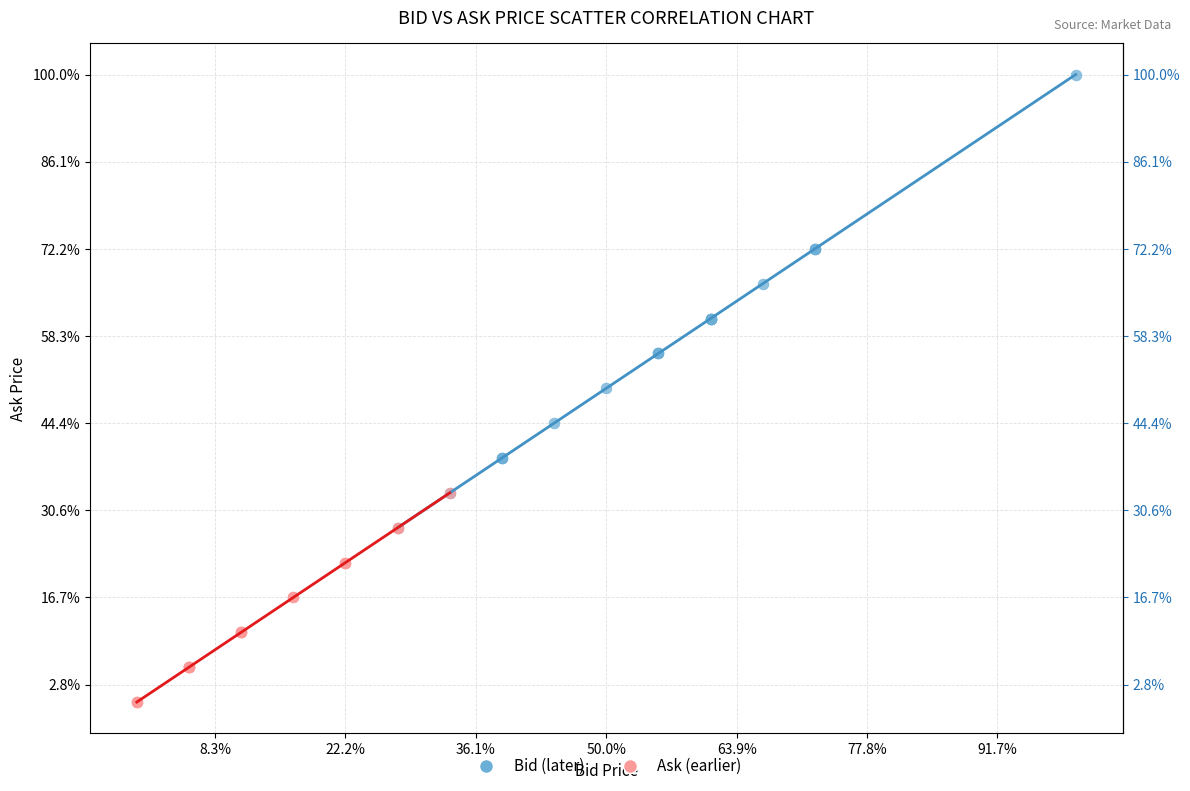

Which series reaches the maximum Y coordinate?

Bid (later)